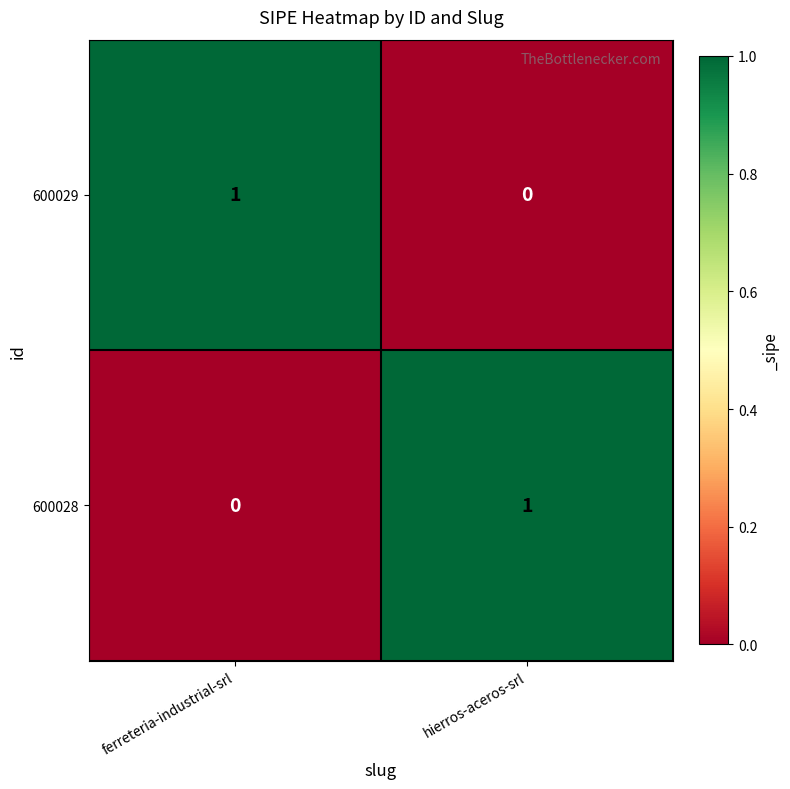

The value of 600029 at hierros-aceros-srl is 0. True or false?

True